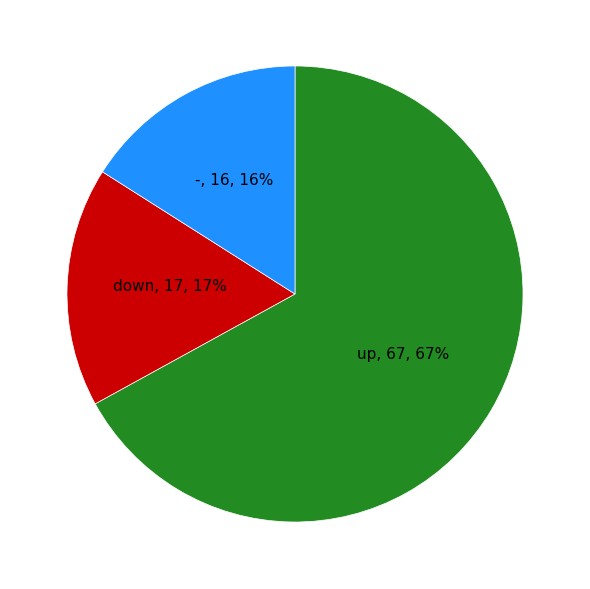

To the nearest percent, what percentage of the pie is -?

16%